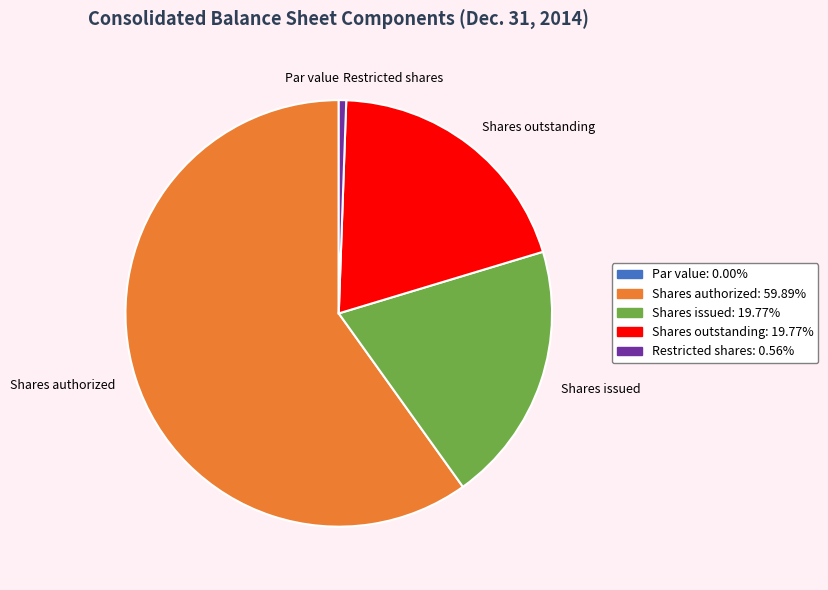

Is there a majority slice in this chart?

Yes